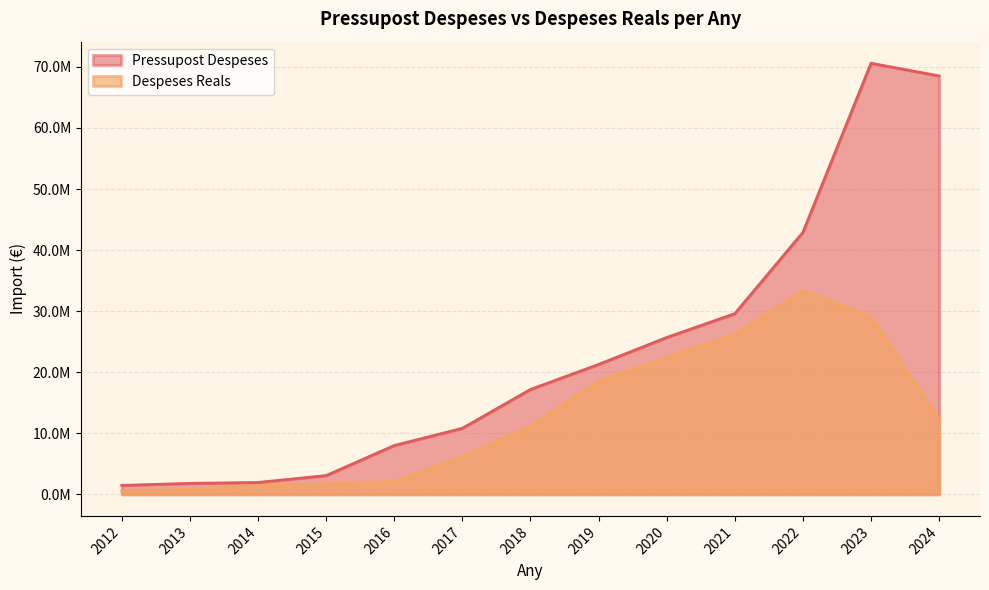

What is the average value of the Despeses Reals series?

12745266.7